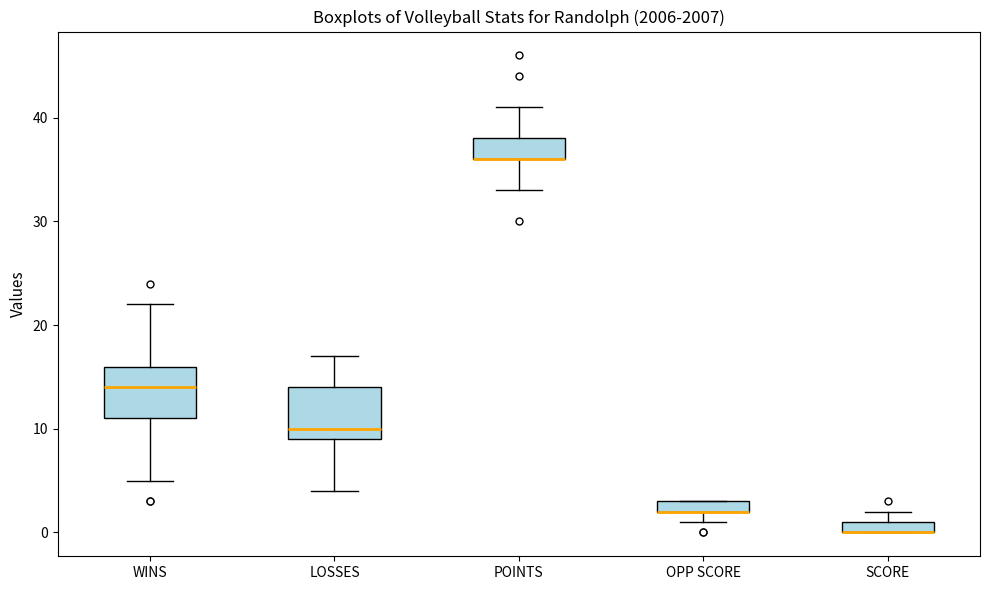

Where is the lower edge of the box for WINS on the y-axis? The values are not printed on the chart, so give them approximately, as read against the axis.

11